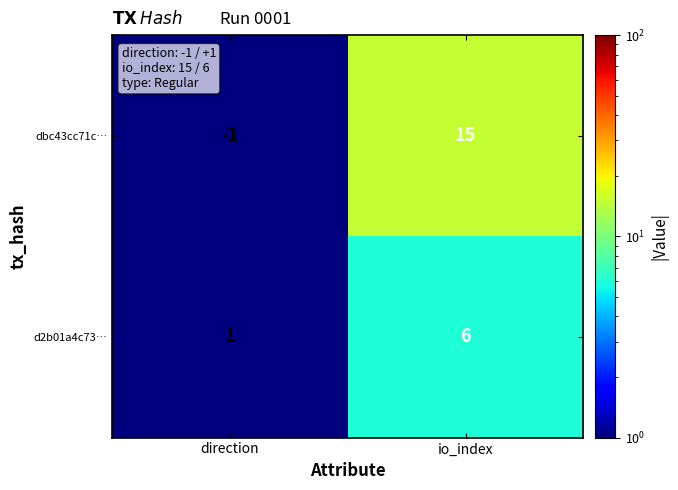

Count the number of categories in the chart.

2